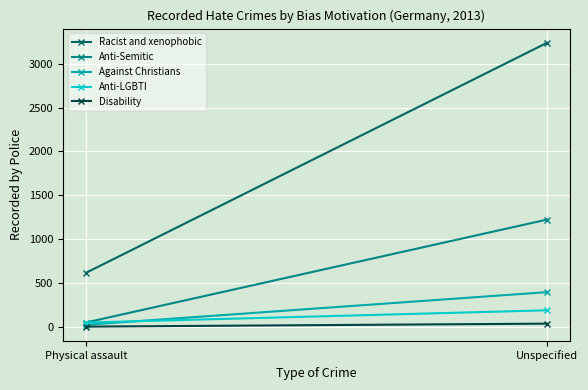

What is the maximum value shown in the chart?

3239